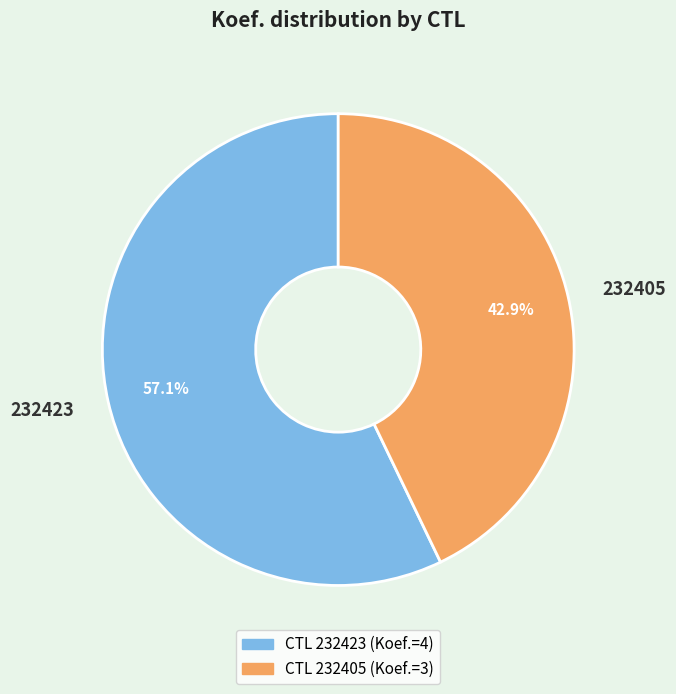

Count the number of slices in the pie.

2